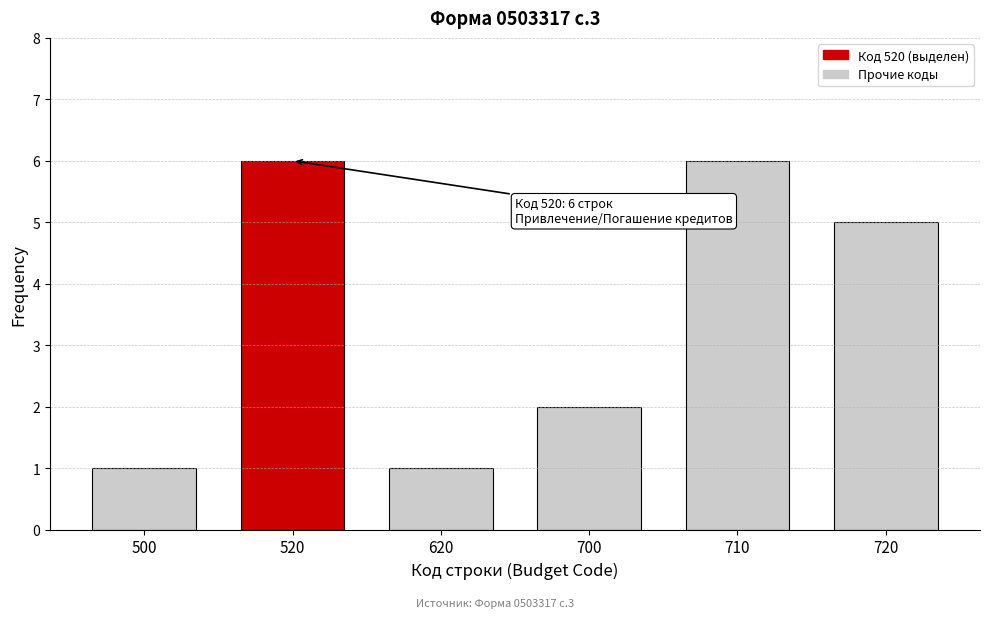

Reading left to right, extract all data points from this chart.

500=1	520=6	620=1	700=2	710=6	720=5